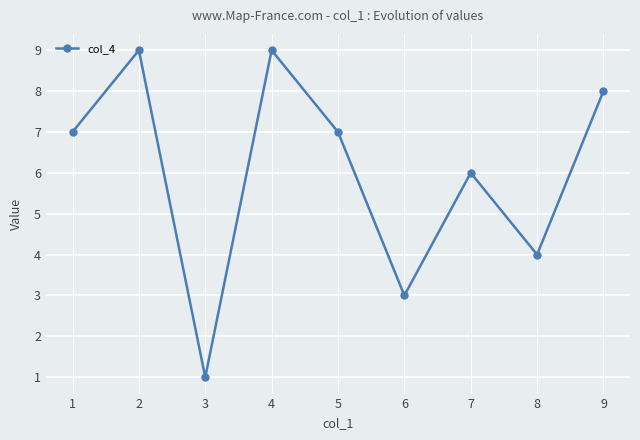

Does the chart have visible grid lines?

Yes